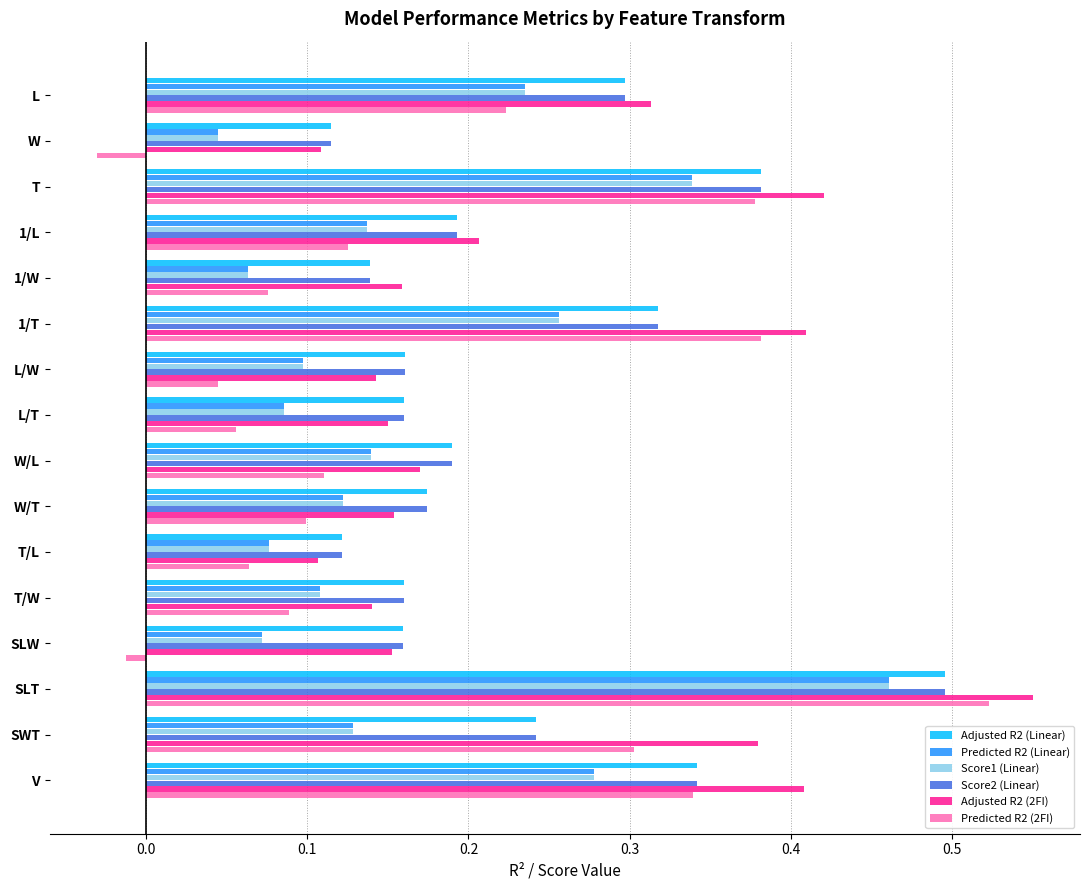

What is the sum of all Predicted R2 (Linear) values?

2.6